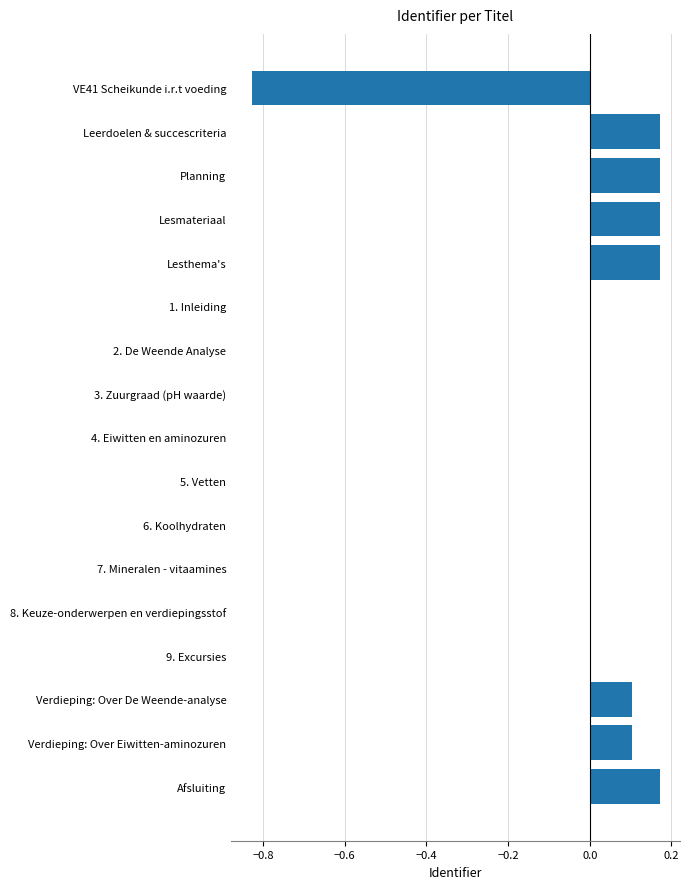

How many data points does each series have?

17